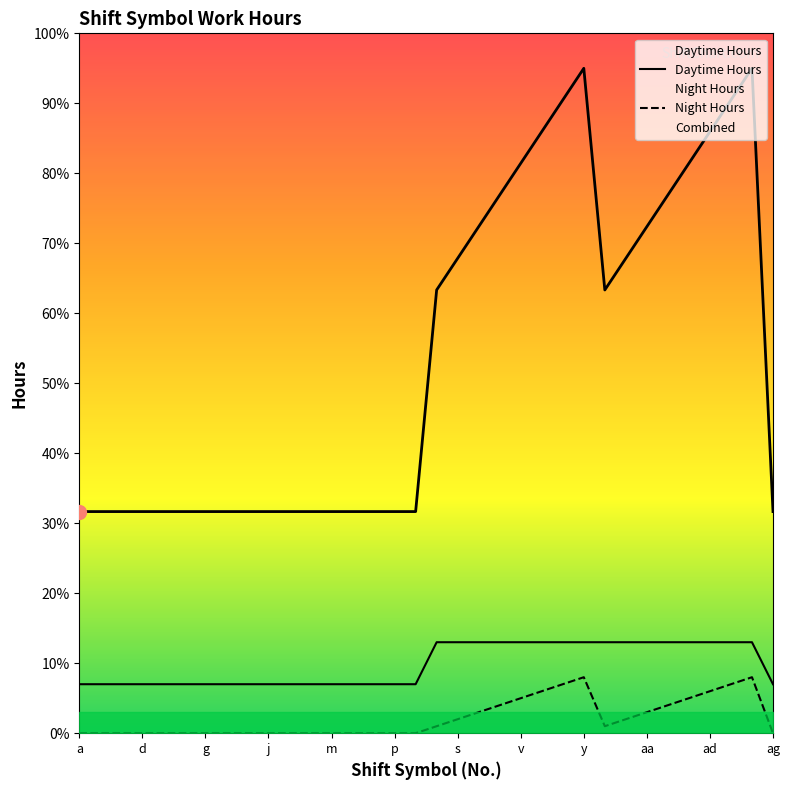

Which category has the lowest value in the Daytime Hours series?

a